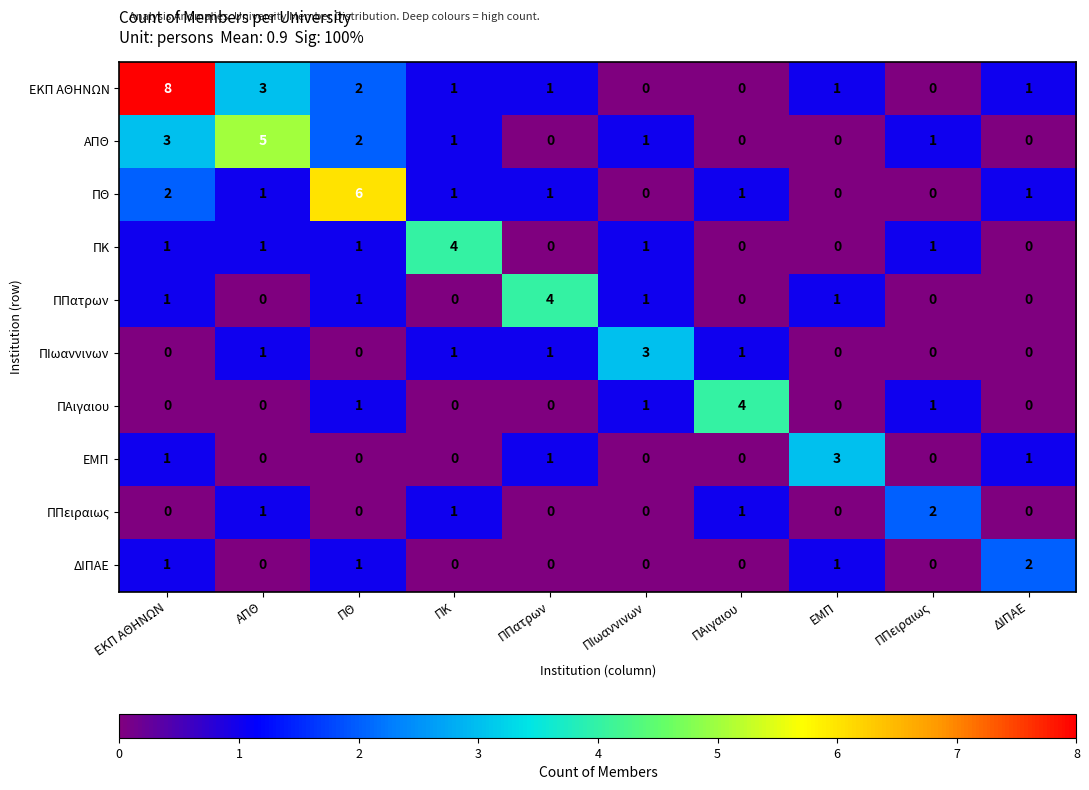

What is the sum of all ΠΘ values?

13